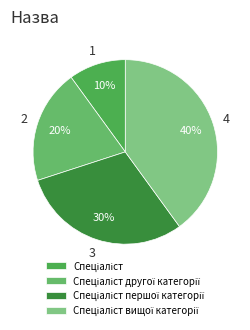

Which has a higher value, Спеціаліст вищої категорії or Спеціаліст першої категорії?

Спеціаліст вищої категорії